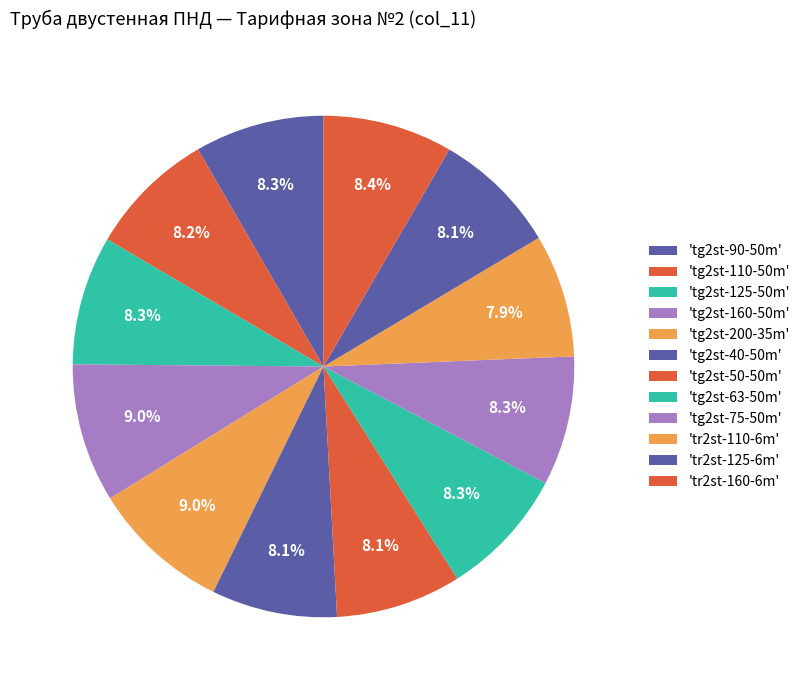

Does any single category account for the majority?

No